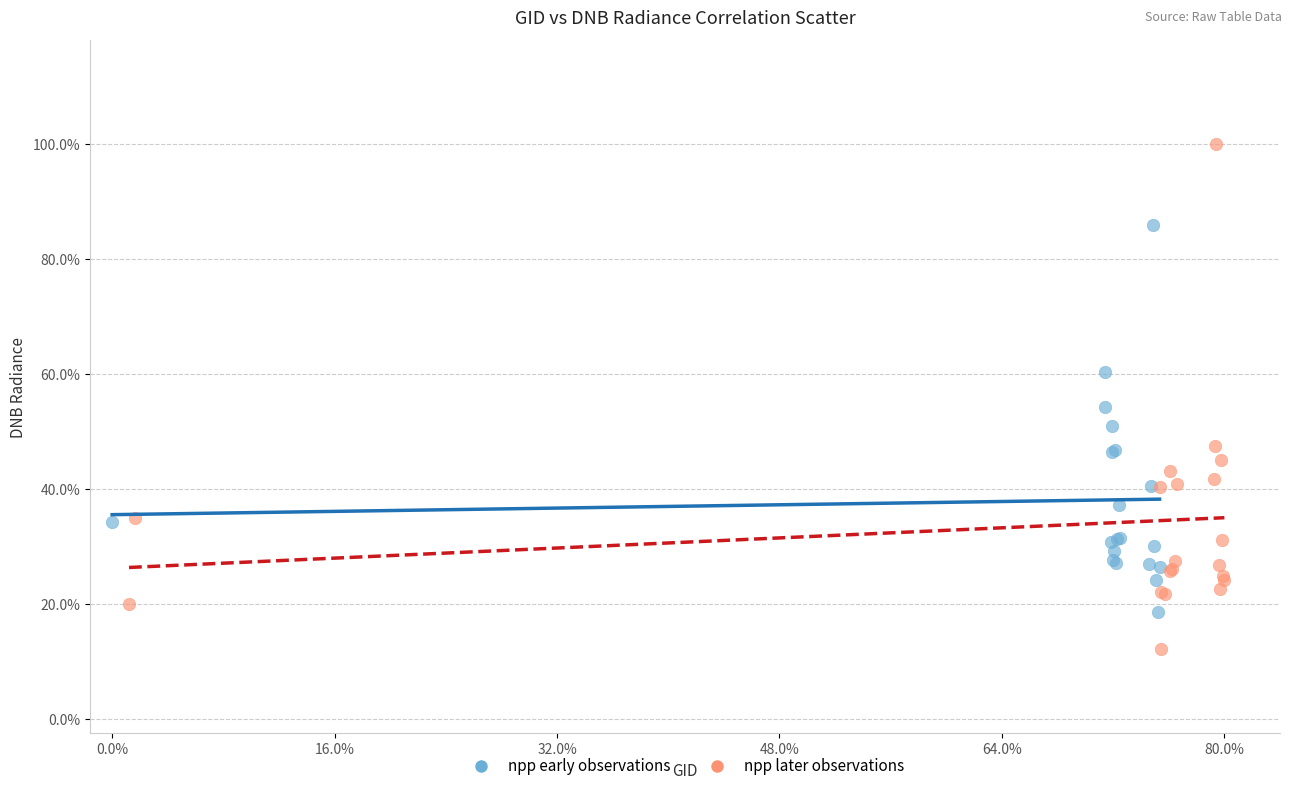

Which series has the widest spread of Y values?

npp later observations